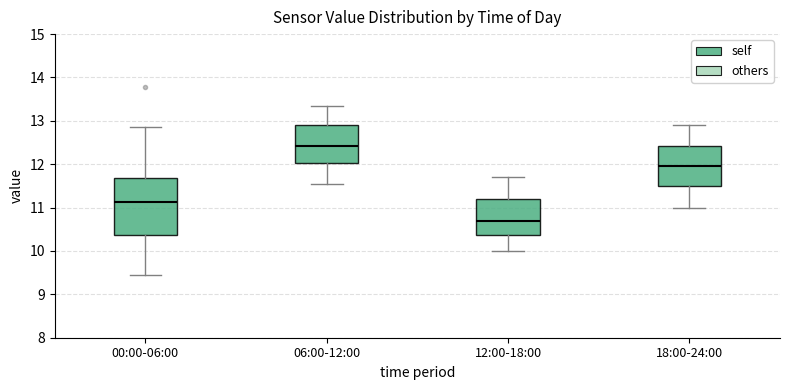

Reading left to right, read every box against the y-axis: the position of its median line, the range the box covers, and the ends of its whiskers. The values are not printed on the chart, so give them approximately, as read against the axis.

00:00-06:00: median 11.1, box 10.4 to 11.7, whiskers 9.5 to 12.9
06:00-12:00: median 12.4, box 12.0 to 12.9, whiskers 11.6 to 13.4
12:00-18:00: median 10.7, box 10.4 to 11.2, whiskers 10.0 to 11.7
18:00-24:00: median 12.0, box 11.5 to 12.4, whiskers 11.0 to 12.9